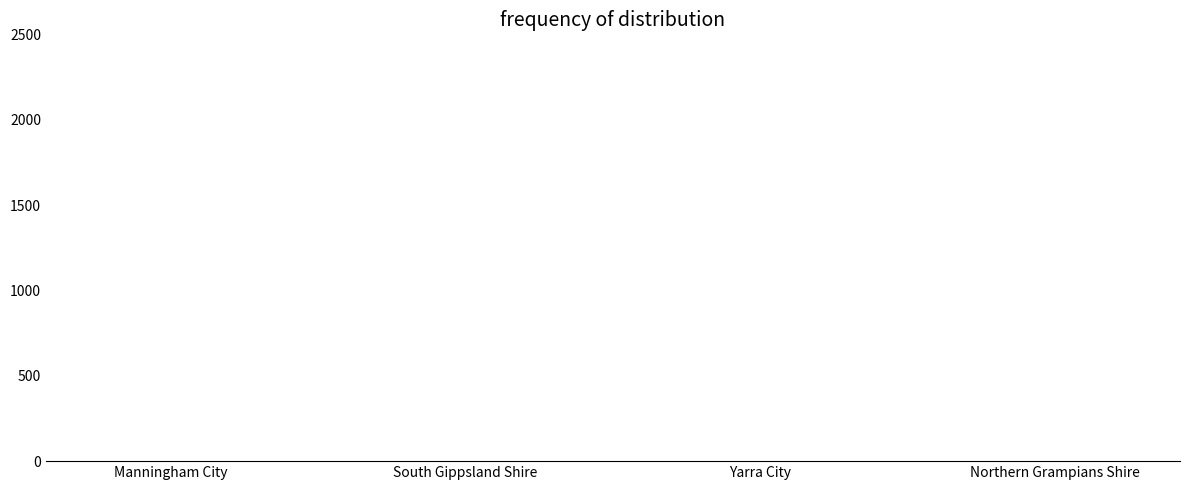

How many series are shown in this chart?

1